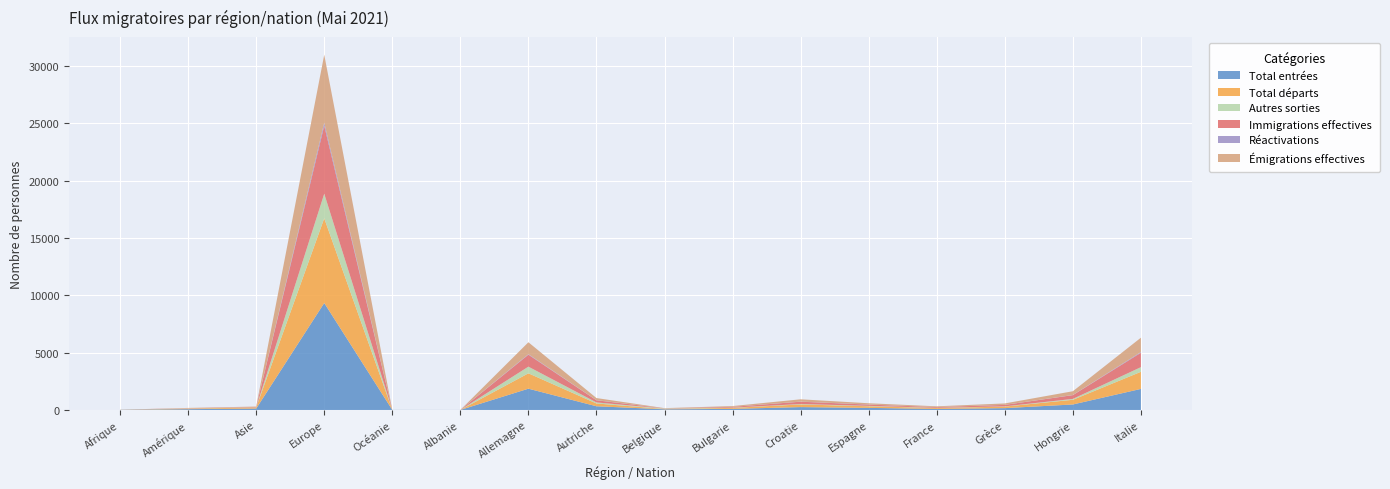

Reading left to right, what are all the values shown in this chart?

Total entrées: 12	70	121	9330	6	2	1856	323	58	95	250	181	90	159	479	1836
Total départs: 8	44	98	7386	0	0	1341	243	25	87	231	142	79	135	407	1493
Autres sorties: 2	21	10	2146	3	1	580	91	42	21	37	35	17	21	79	406
Immigrations effectives: 1	21	34	5928	0	0	1042	186	16	69	201	110	65	126	328	1253
Réactivations: 1	0	0	269	0	0	45	10	1	0	10	7	2	3	12	63
Émigrations effectives: 1	21	34	5928	0	0	1042	186	16	69	201	110	65	126	328	1253